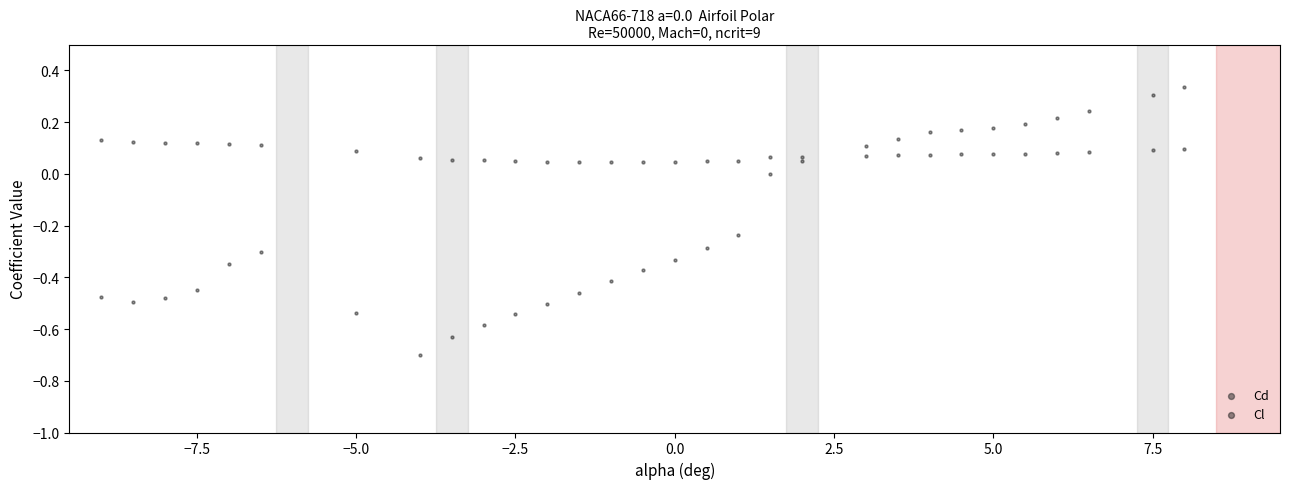

What is the X range (max minus min) for the scatter plot?

17.0